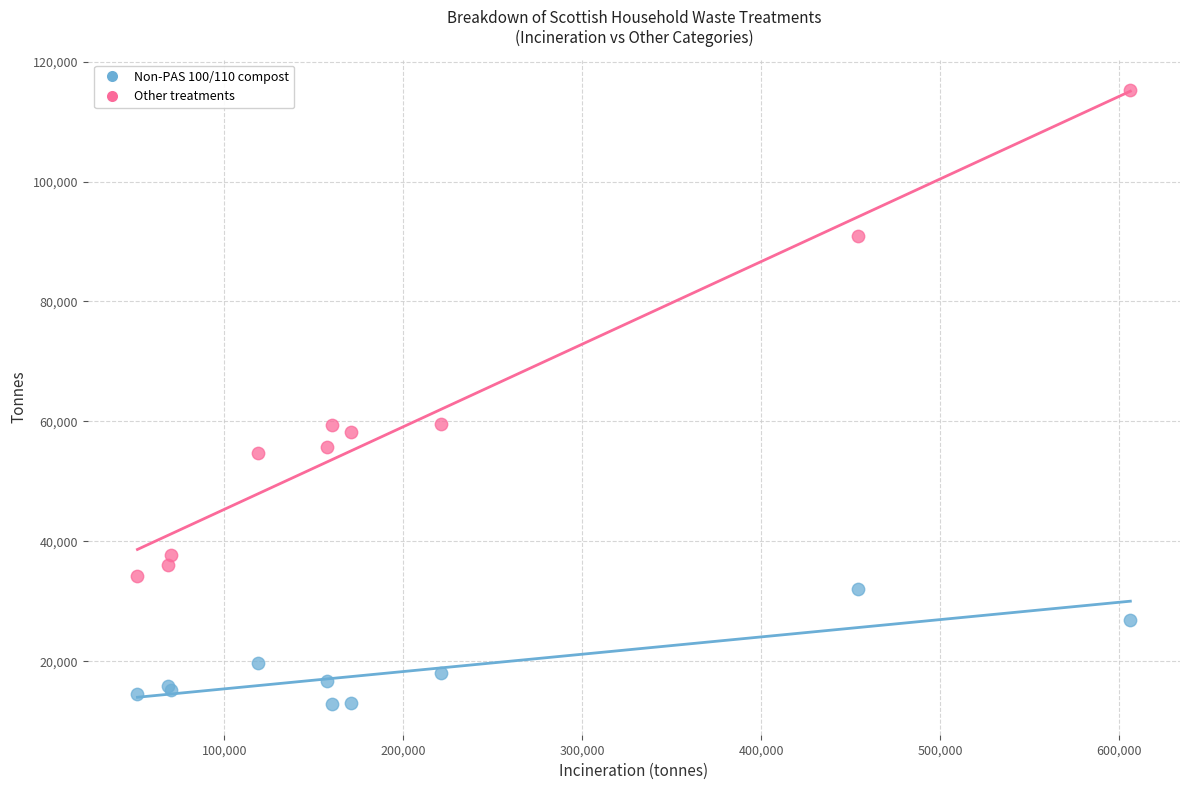

Which series has the widest spread of Y values?

Other treatments